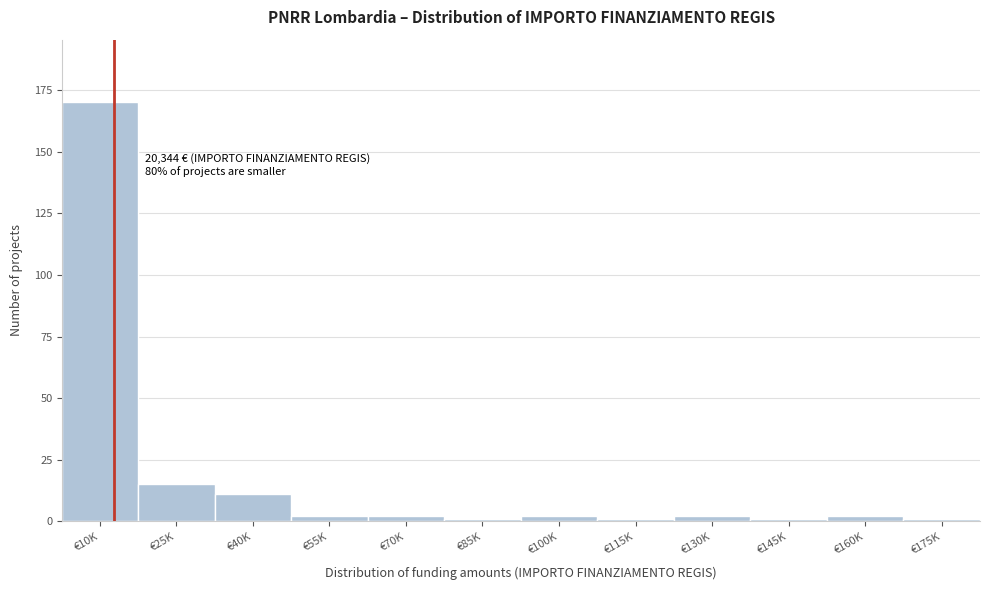

Reading left to right, extract all data points from this chart.

170	15	11	2	2	1	2	1	2	1	2	1